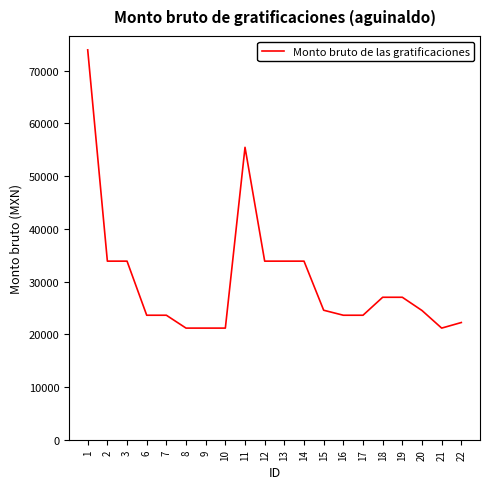

Count the number of categories in the chart.

20